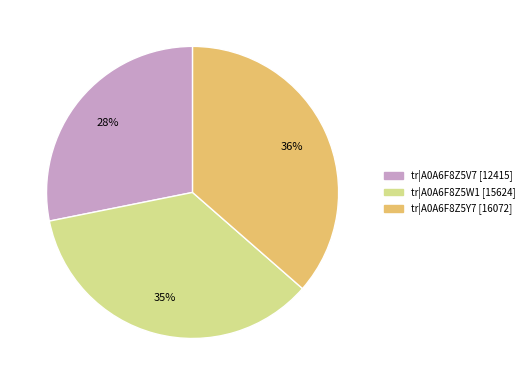

To the nearest percent, what is the difference between the largest and smallest slice percentages?

8%